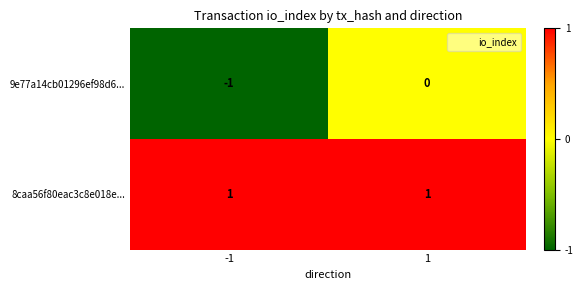

List the series in order of their peak value, lowest first.

9e77a14cb01296ef98d6..., 8caa56f80eac3c8e018e...